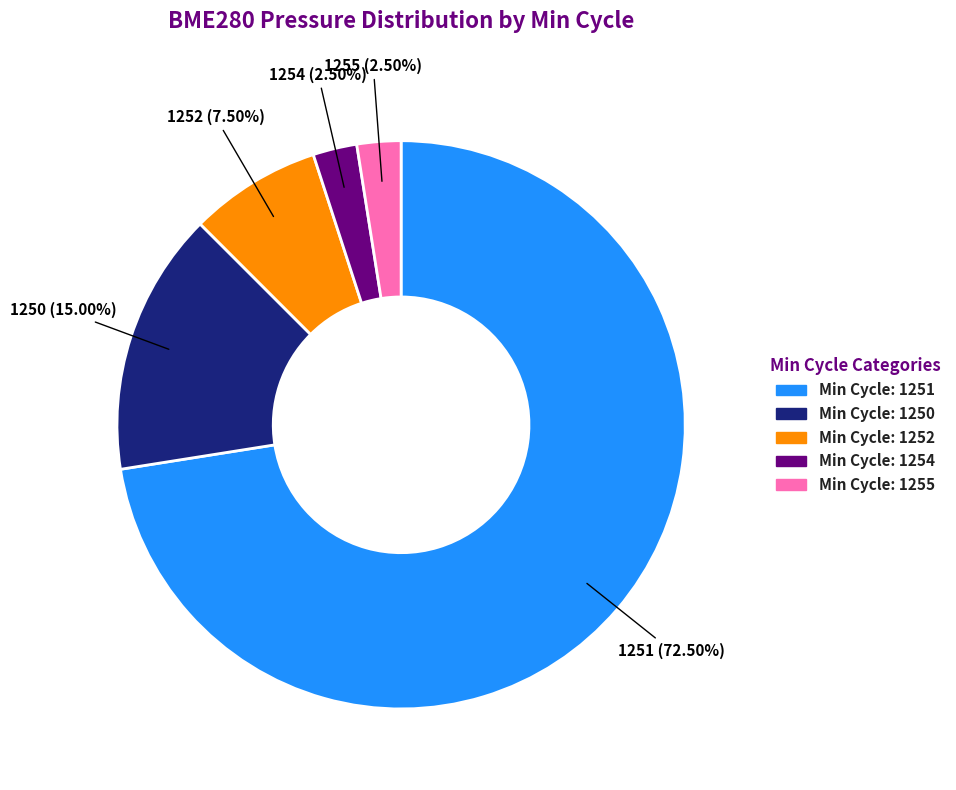

Does any single category account for the majority?

Yes